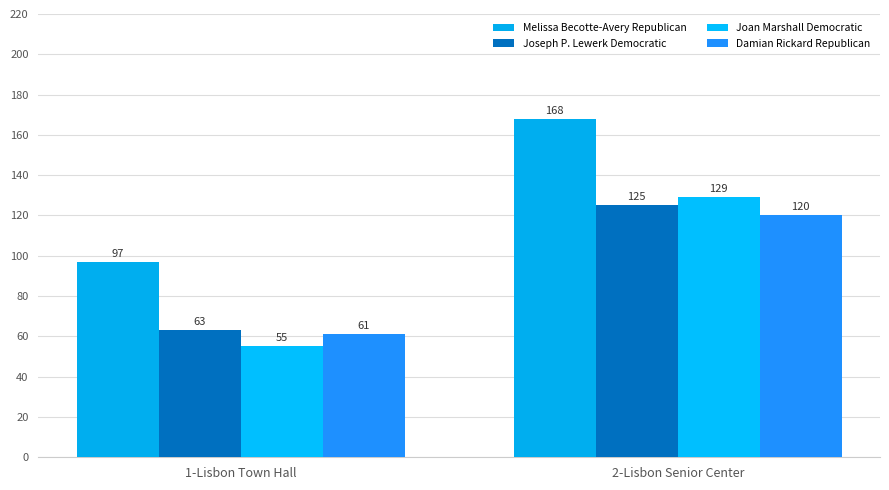

Rank the series at 2-Lisbon Senior Center from lowest to highest value.

Damian Rickard Republican, Joseph P. Lewerk Democratic, Joan Marshall Democratic, Melissa Becotte-Avery Republican